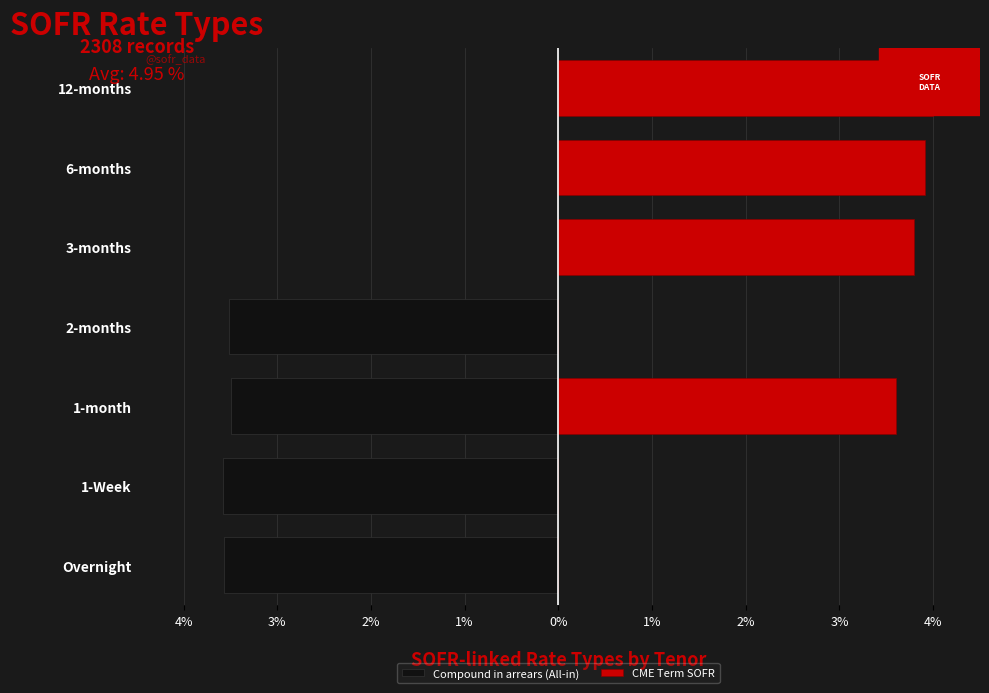

What is the value of the Compound in arrears (All-in) bar at the 7th from the left?

-3.5